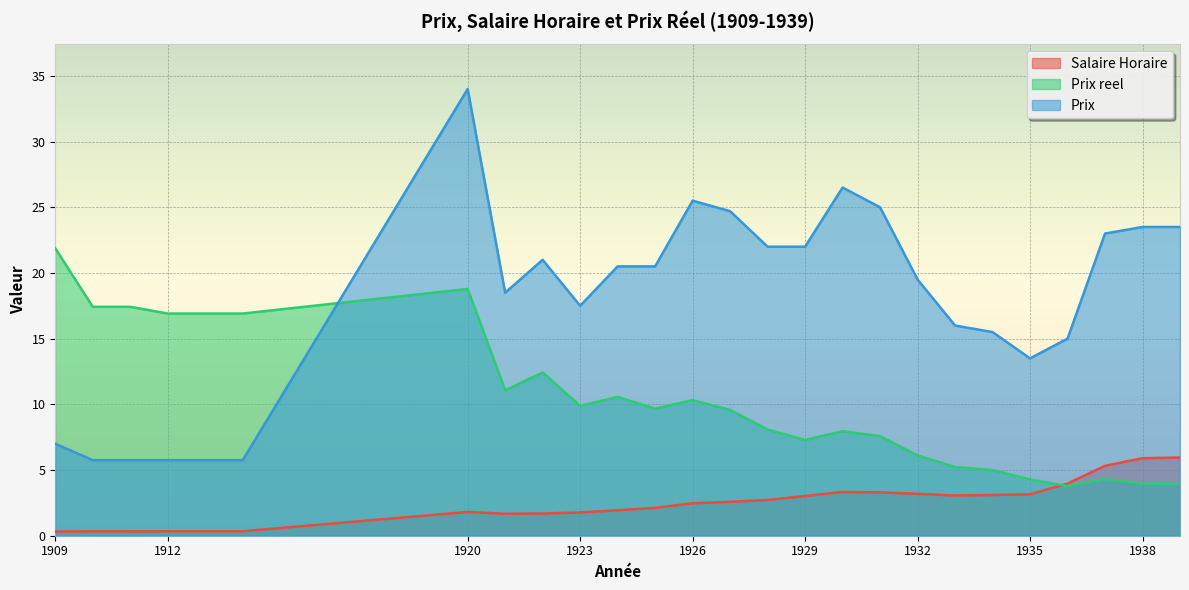

What is the value of the Prix reel point at the 17th from the left?

8.0